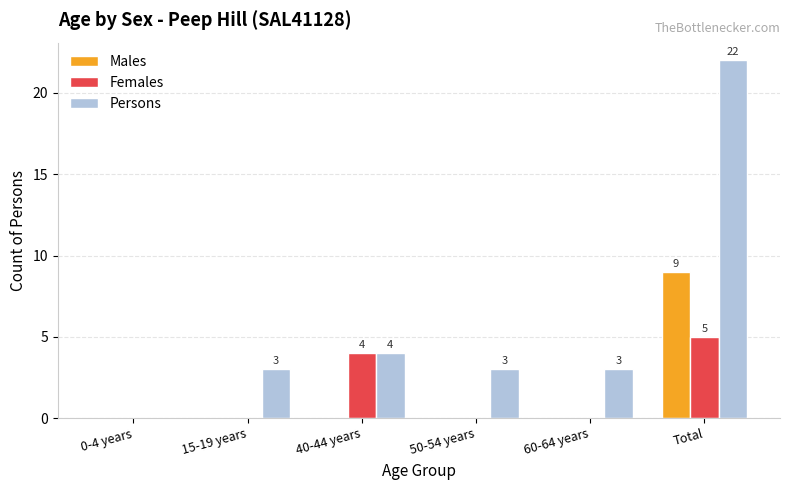

Where is Persons nearest to the value 11?

40-44 years